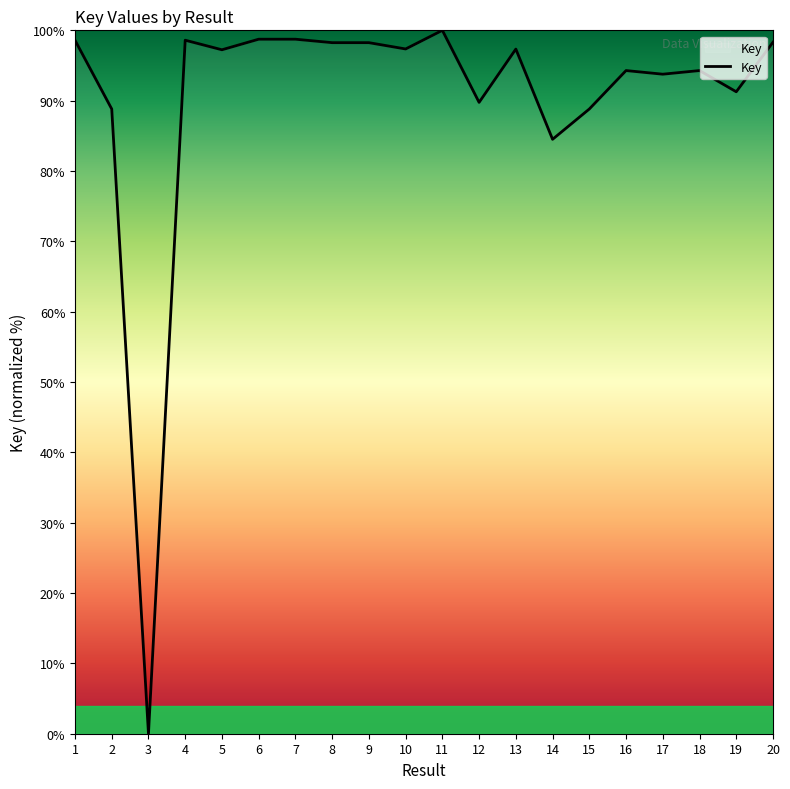

Read the value at 6.

98.7